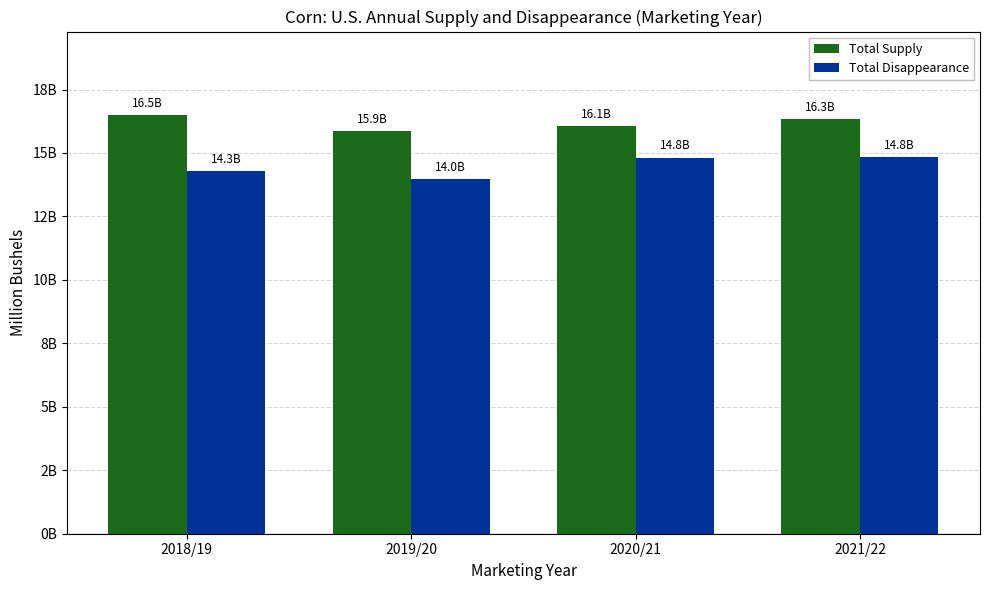

Rank the series by their average value, from highest to lowest.

Total Supply, Total Disappearance